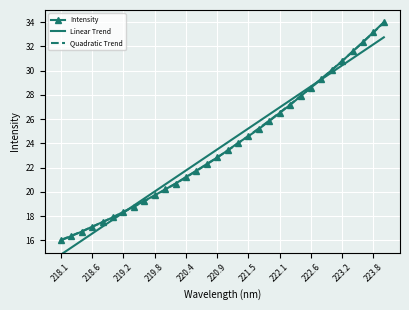

True or false: Intensity has more than 2 points higher than both neighbors.

False